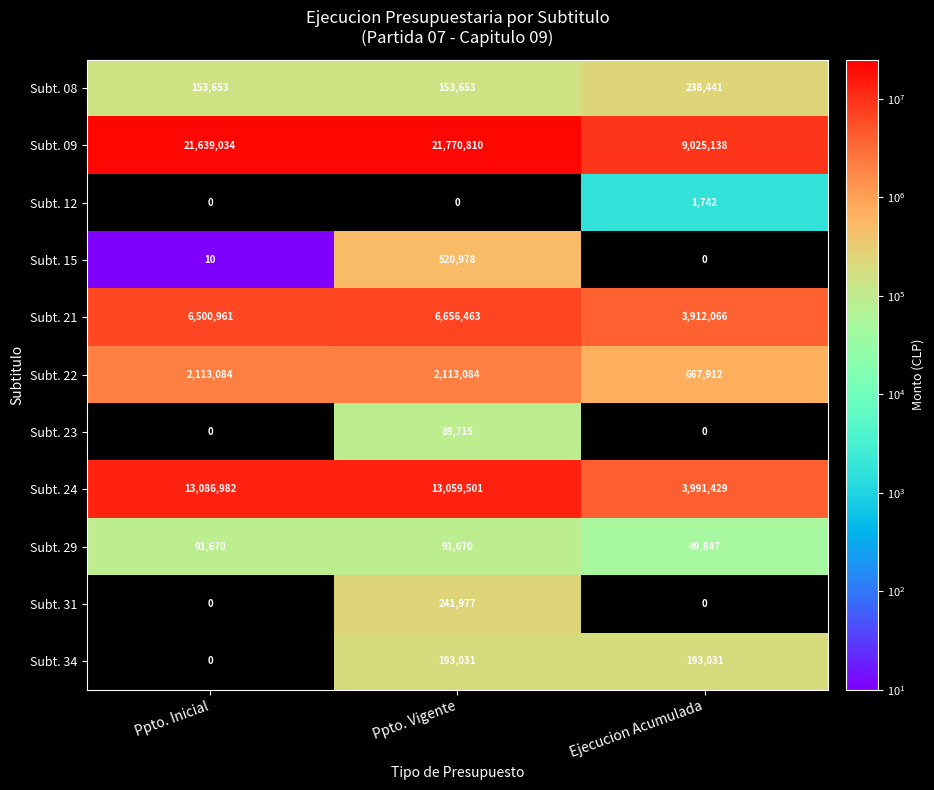

The value of Subt. 31 at Ppto. Vigente is 147412. True or false?

False